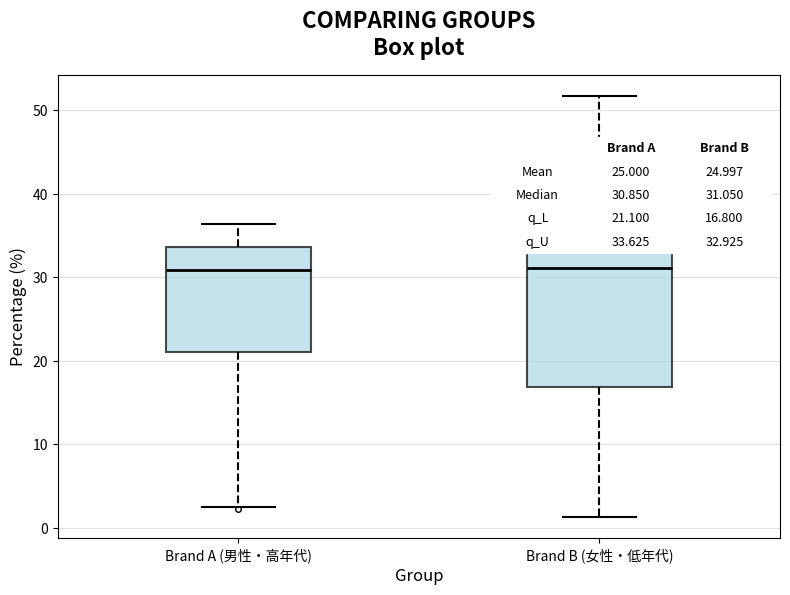

Comparing the boxes themselves (not the whiskers), which one is the tallest?

Brand B (女性・低年代)